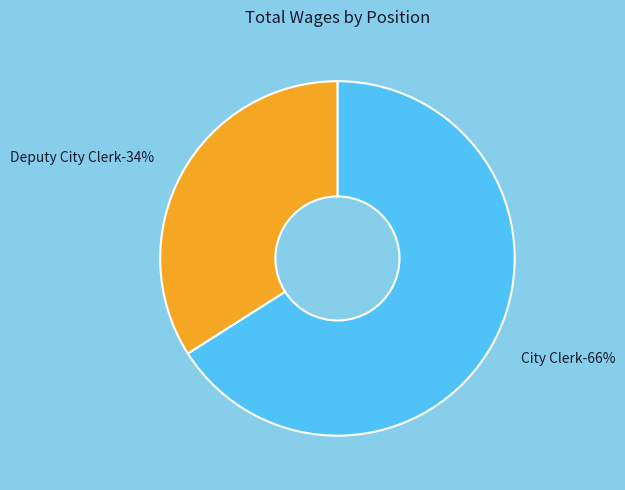

Which category has the smallest portion of the pie?

Deputy City Clerk